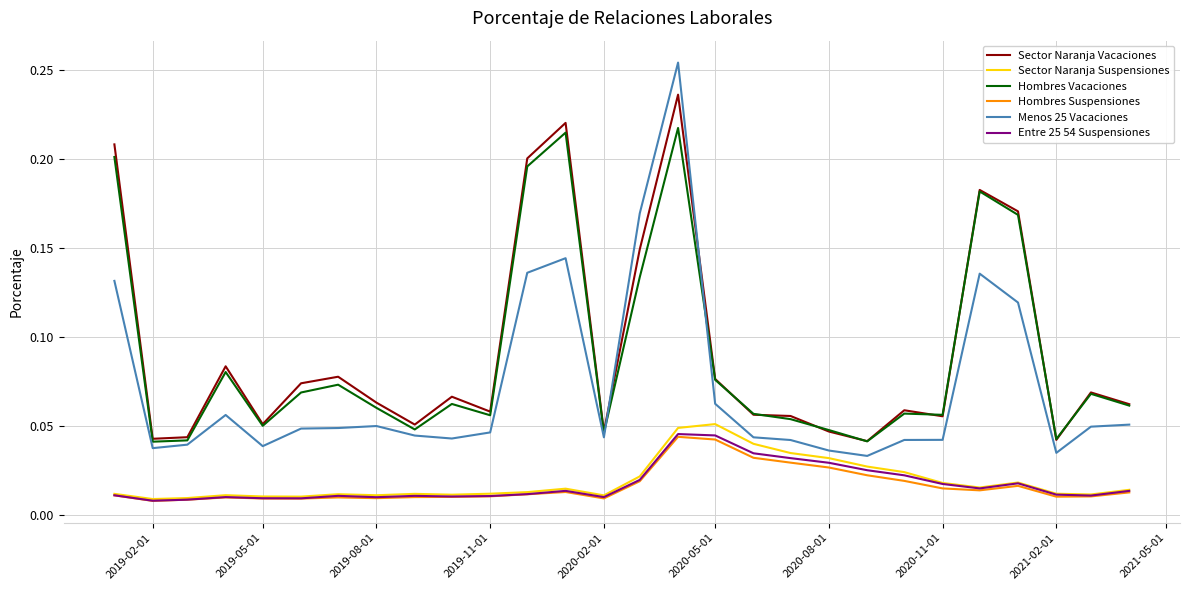

True or false: Menos 25 Vacaciones and Hombres Suspensiones cross at least once.

False